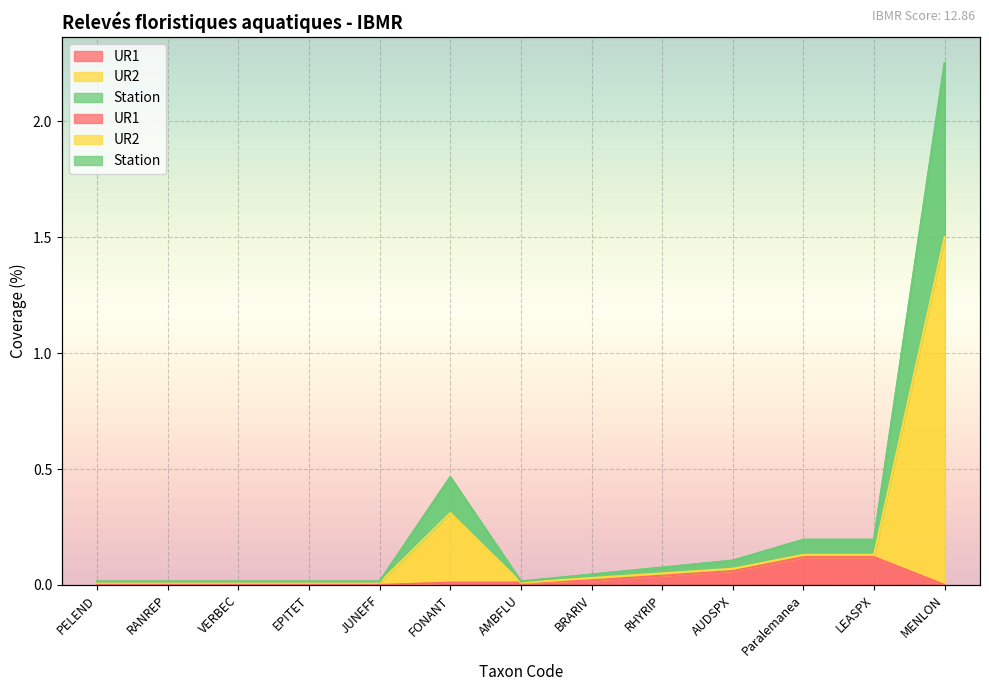

What is the label of the 13th point from the right?

PELEND